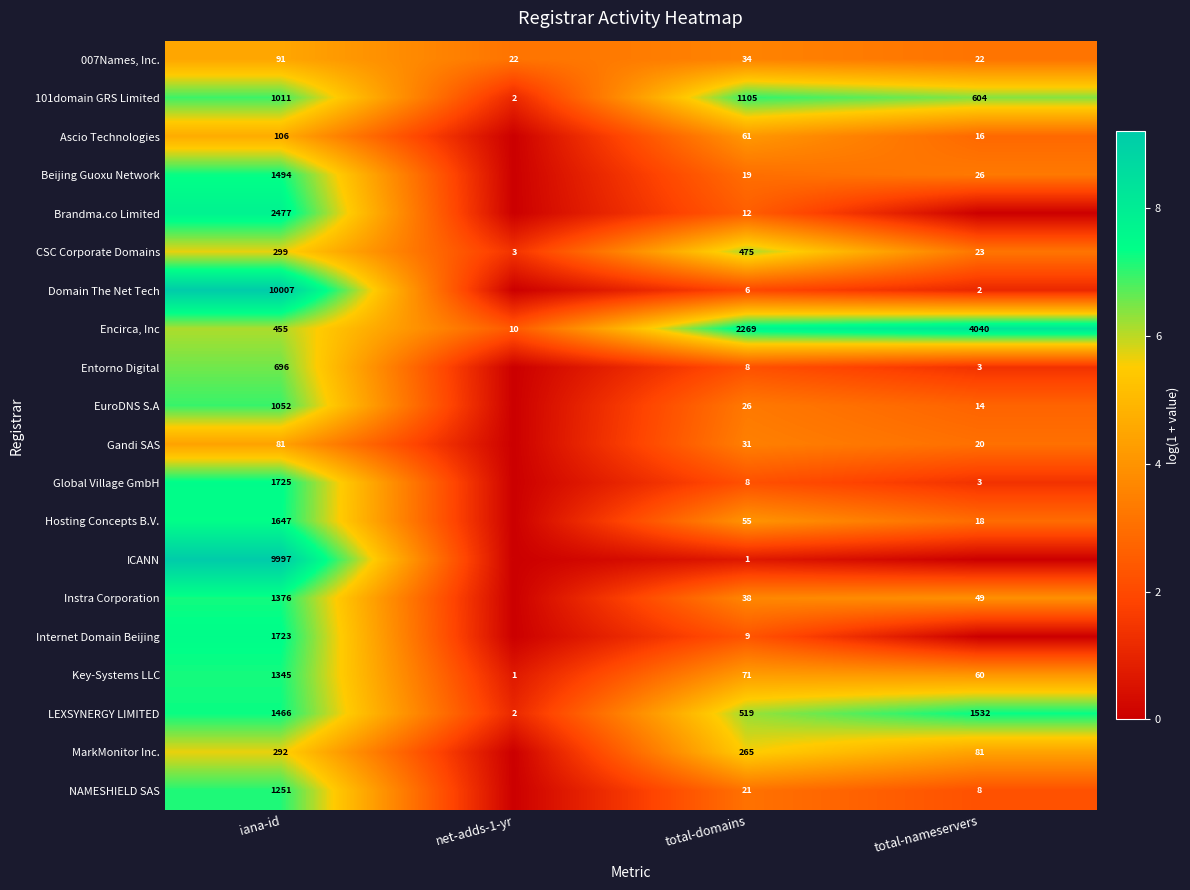

At iana-id, list the series in order from smallest to largest.

Gandi SAS, 007Names, Inc., Ascio Technologies, MarkMonitor Inc., CSC Corporate Domains, Encirca, Inc, Entorno Digital, 101domain GRS Limited, EuroDNS S.A, NAMESHIELD SAS, Key-Systems LLC, Instra Corporation, LEXSYNERGY LIMITED, Beijing Guoxu Network, Hosting Concepts B.V., Internet Domain Beijing, Global Village GmbH, Brandma.co Limited, ICANN, Domain The Net Tech